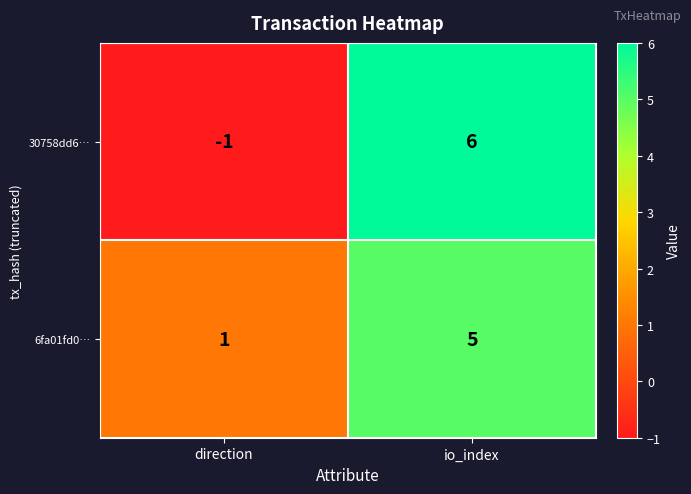

The 30758dd6… series shows -1 at direction. True or false?

True